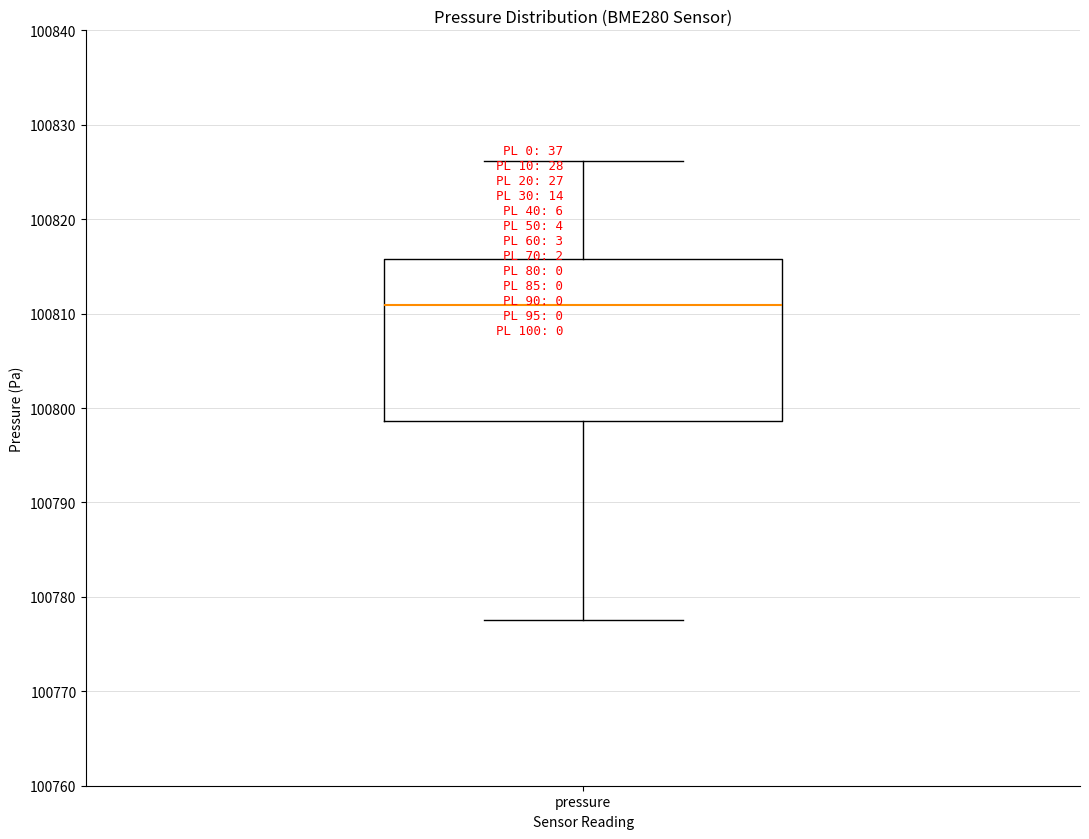

Read this box plot against the y-axis: the position of the median line, the range covered by the box, and the ends of both whiskers. The values are not printed on the chart, so give them approximately, as read against the axis.

median 100811, box 100799 to 100816, whiskers 100778 to 100826